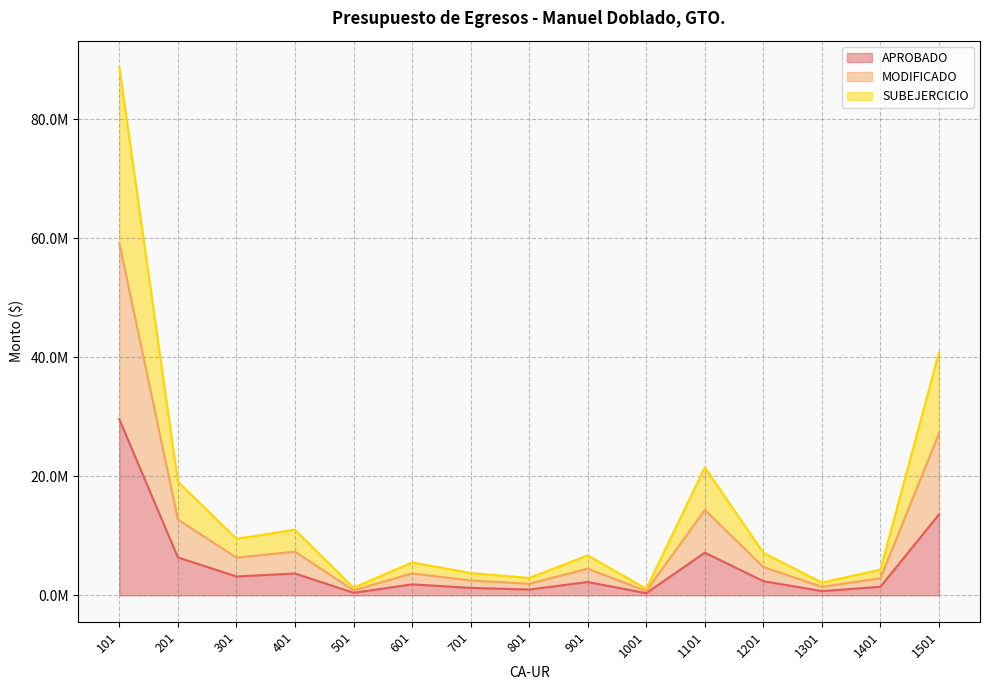

True or false: SUBEJERCICIO and MODIFICADO intersect in this chart.

False